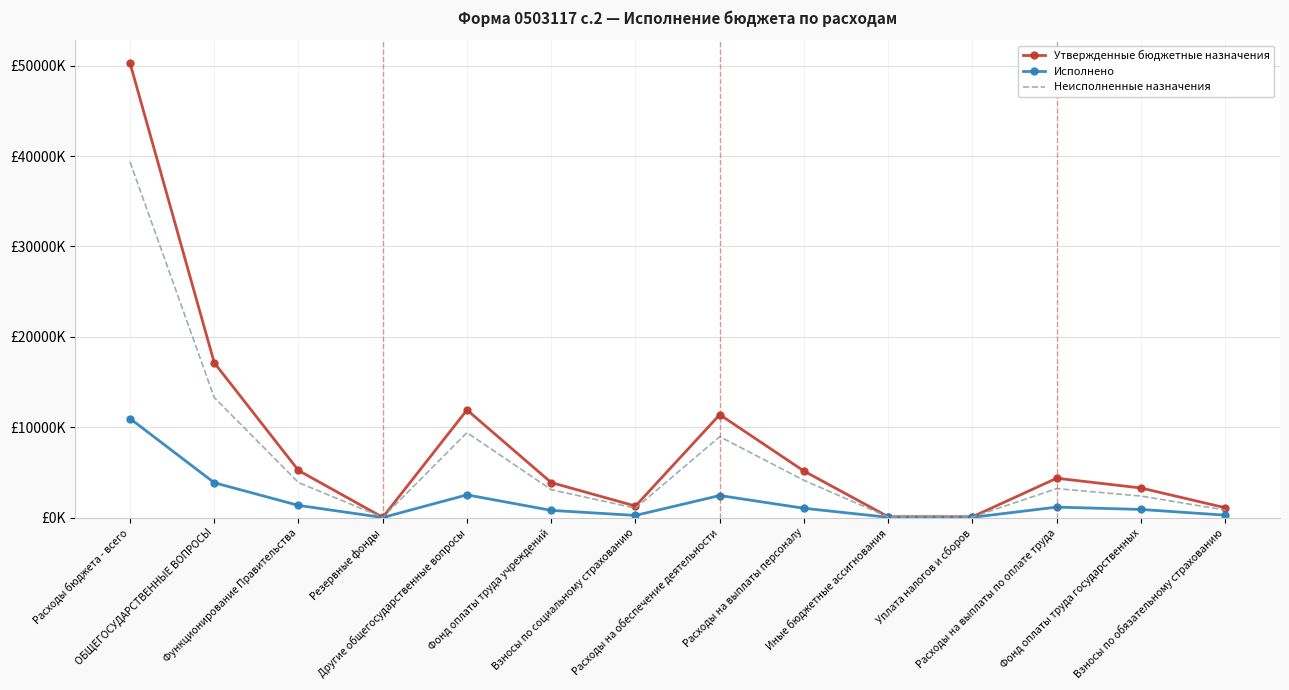

Reading left to right, what are all the values shown in this chart?

Утвержденные бюджетные назначения: Расходы бюджета - всего=50318200.0	ОБЩЕГОСУДАРСТВЕННЫЕ ВОПРОСЫ=17133840.0	Функционирование Правительства=5207700.0	Резервные фонды=20000.0	Другие общегосударственные вопросы=11906140.0	Фонд оплаты труда учреждений=3869000.0	Взносы по социальному страхованию=1268500.0	Расходы на обеспечение деятельности=11386140.0	Расходы на выплаты персоналу=5137500.0	Иные бюджетные ассигнования=85000.0	Уплата налогов и сборов=85000.0	Расходы на выплаты по оплате труда=4350000.0	Фонд оплаты труда государственных=3267200.0	Взносы по обязательному страхованию=1082800.0
Исполнено: Расходы бюджета - всего=10955578.6	ОБЩЕГОСУДАРСТВЕННЫЕ ВОПРОСЫ=3850148.5	Функционирование Правительства=1341487.4	Резервные фонды=0.0	Другие общегосударственные вопросы=2508661.0	Фонд оплаты труда учреждений=791274.7	Взносы по социальному страхованию=231988.8	Расходы на обеспечение деятельности=2436252.0	Расходы на выплаты персоналу=1023263.4	Иные бюджетные ассигнования=22550.0	Уплата налогов и сборов=22550.0	Расходы на выплаты по оплате труда=1151869.7	Фонд оплаты труда государственных=892479.3	Взносы по обязательному страхованию=259390.4
Неисполненные назначения: Расходы бюджета - всего=39362621.4	ОБЩЕГОСУДАРСТВЕННЫЕ ВОПРОСЫ=13283691.5	Функционирование Правительства=3866212.6	Резервные фонды=20000.0	Другие общегосударственные вопросы=9397478.9	Фонд оплаты труда учреждений=3077725.4	Взносы по социальному страхованию=1036511.2	Расходы на обеспечение деятельности=8949887.9	Расходы на выплаты персоналу=4114236.6	Иные бюджетные ассигнования=62450.0	Уплата налогов и сборов=62450.0	Расходы на выплаты по оплате труда=3198130.3	Фонд оплаты труда государственных=2374720.7	Взносы по обязательному страхованию=823409.6